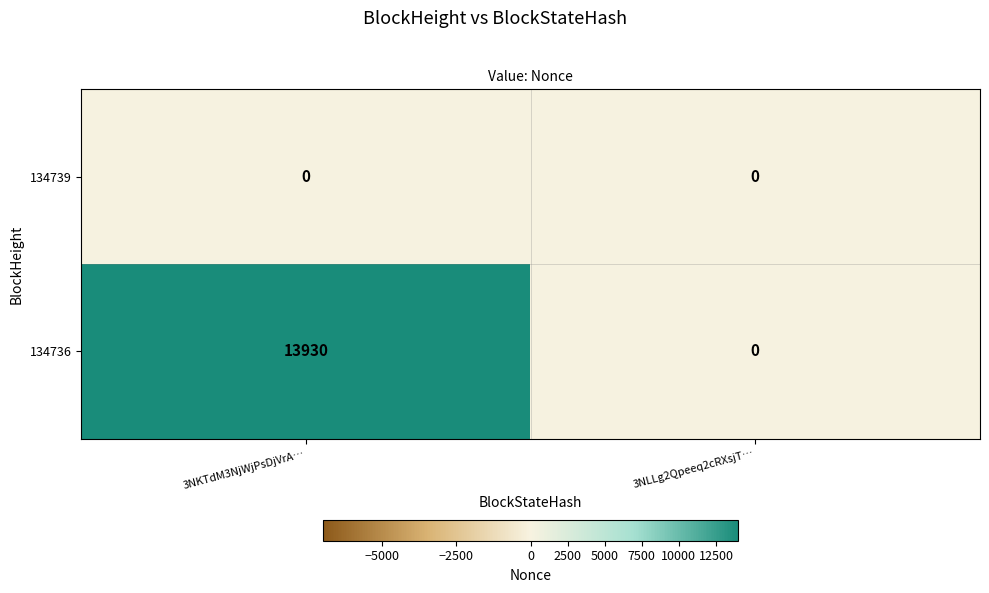

List the series in order of their overall mean, highest first.

134736, 134739